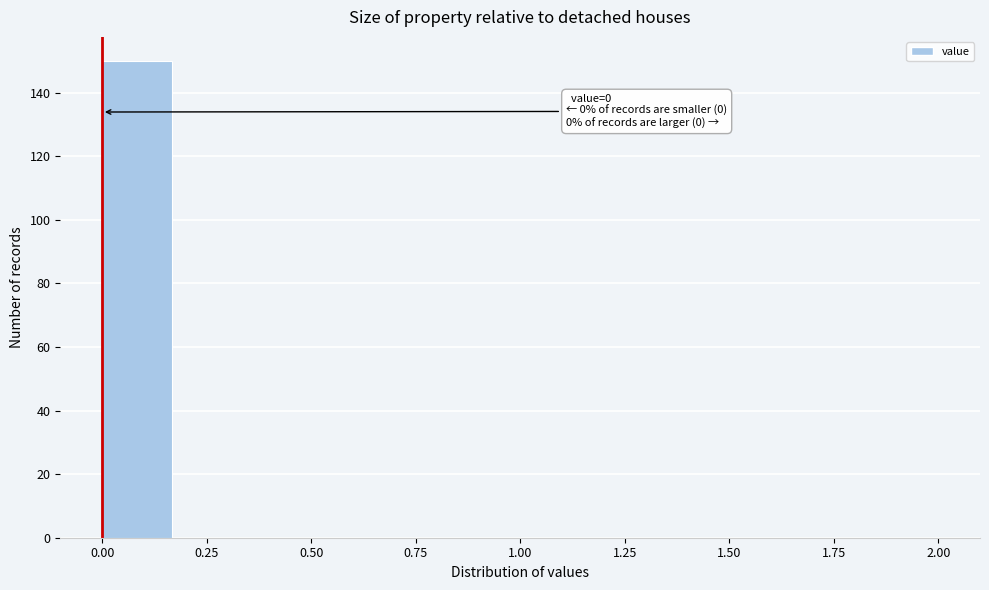

Read against the x-axis, roughly where is the centre of the tallest bar?

0.10